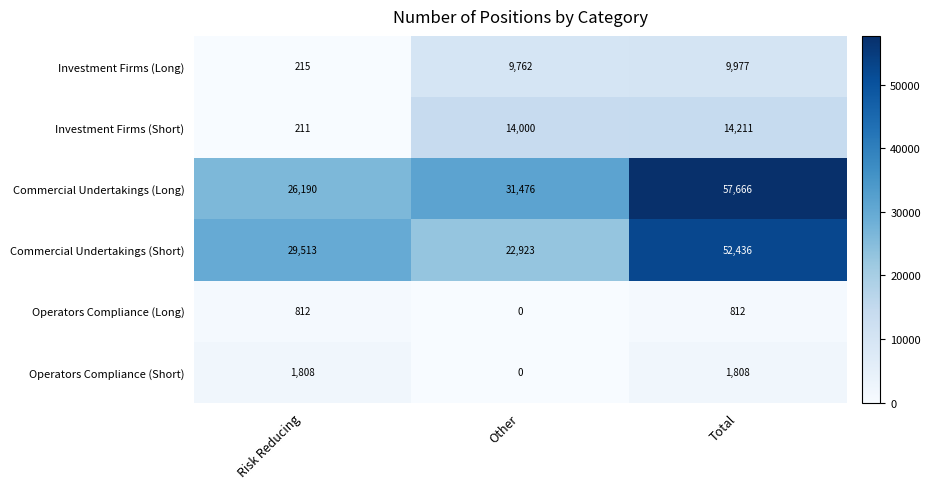

How many series are shown in this chart?

6